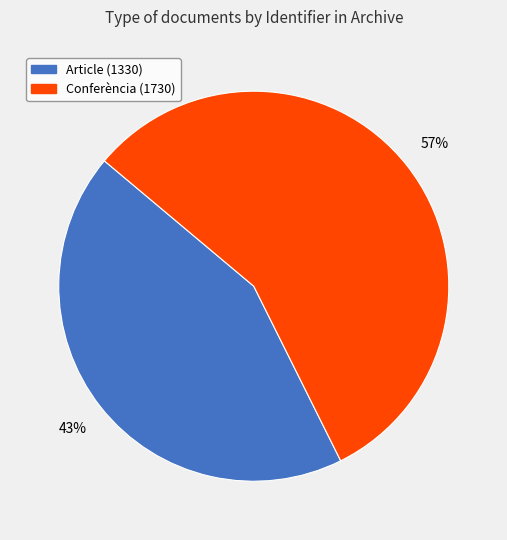

Is the sum of Conferència (1730) and Article (1330) greater than half?

Yes